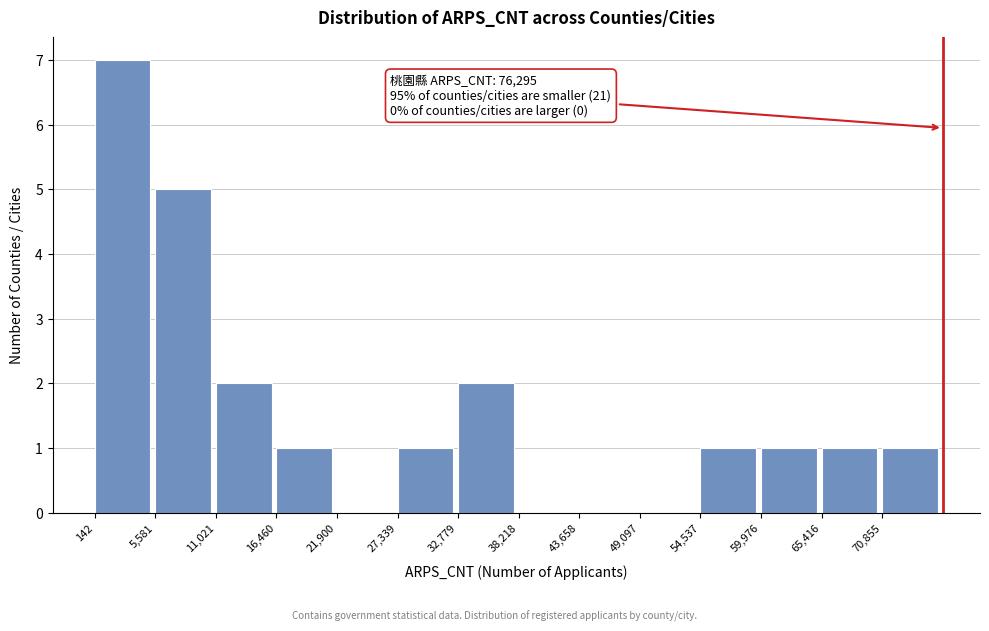

Which range on the x-axis has the tallest bar?

0 to 6000